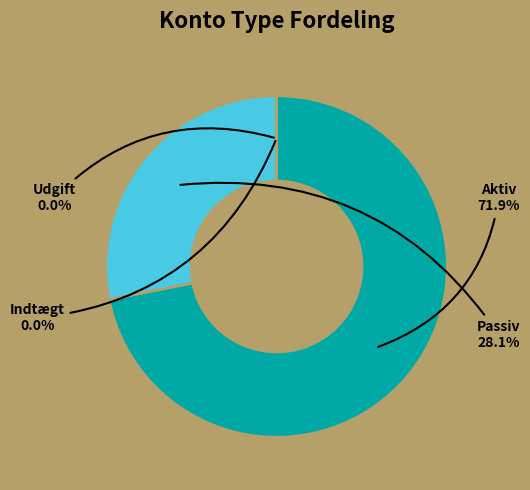

Is there a majority slice in this chart?

Yes